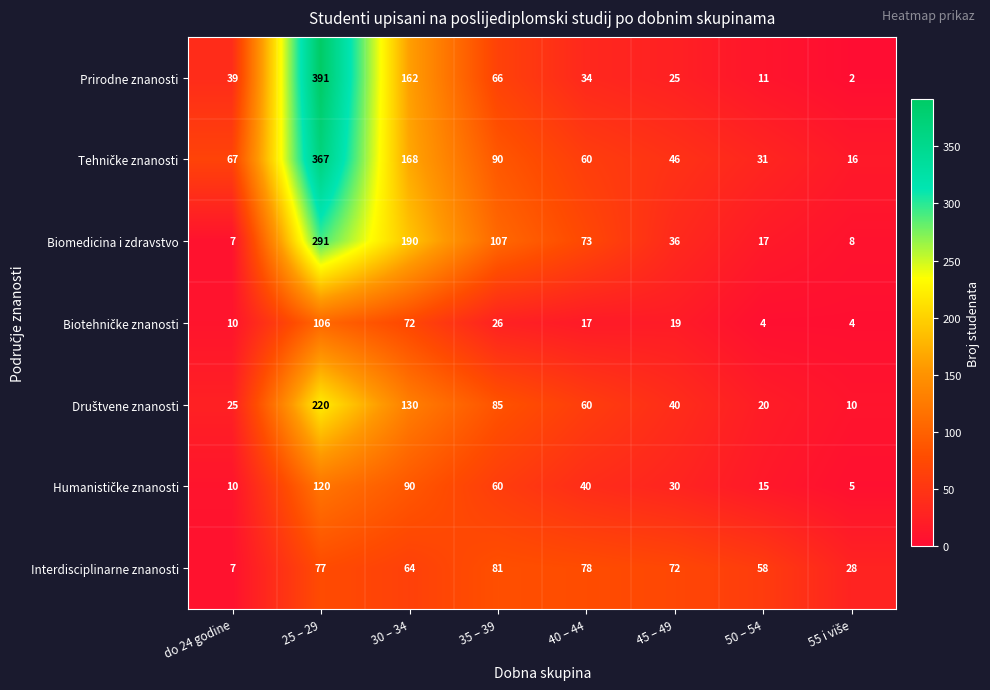

What is the greatest value displayed?

391